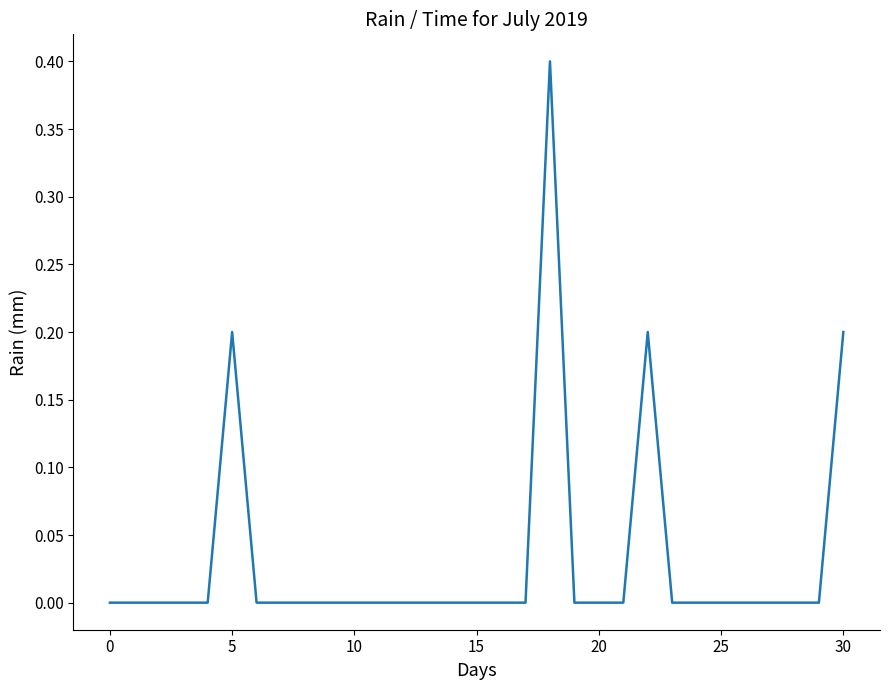

Reading left to right, transcribe all the data shown in this chart.

0.0	0.0	0.0	0.0	0.0	0.2	0.0	0.0	0.0	0.0	0.0	0.0	0.0	0.0	0.0	0.0	0.0	0.0	0.4	0.0	0.0	0.0	0.2	0.0	0.0	0.0	0.0	0.0	0.0	0.0	0.2